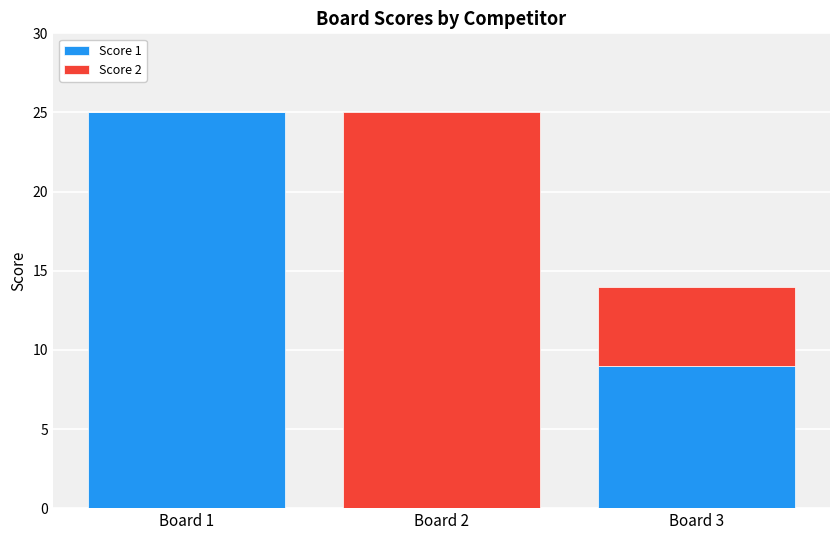

What is the sum of all Score 1 values?

34